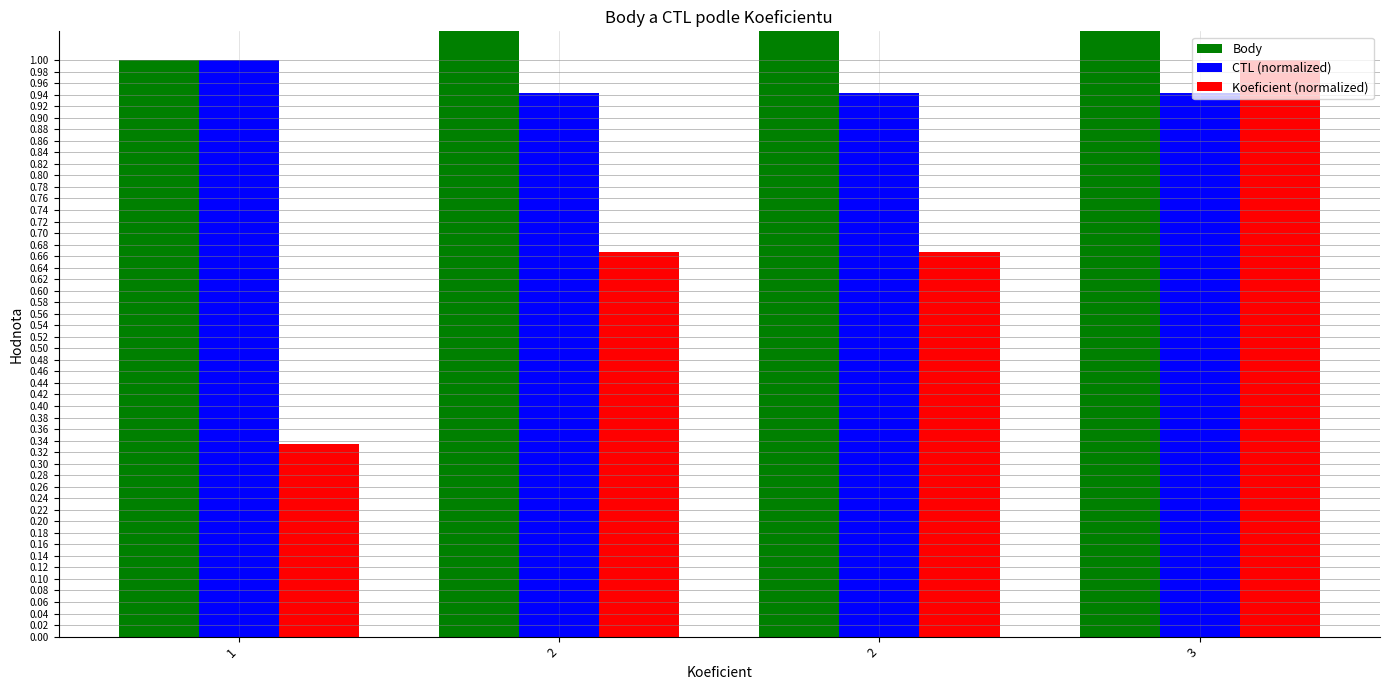

Which category has the lowest value in the CTL (normalized) series?

2